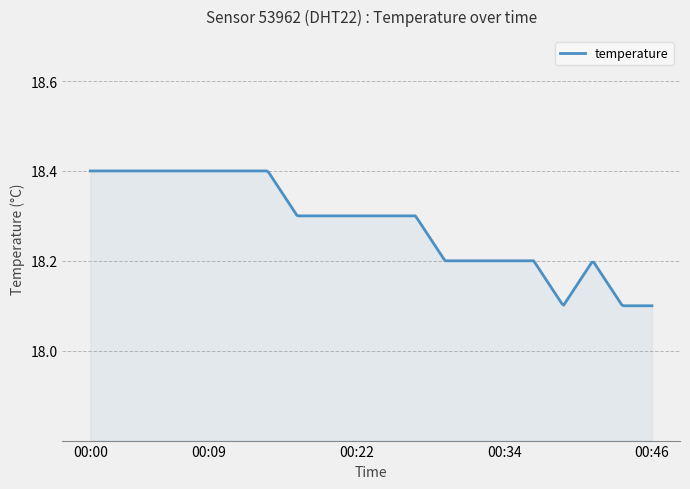

What is the difference between the maximum and minimum values?

0.3